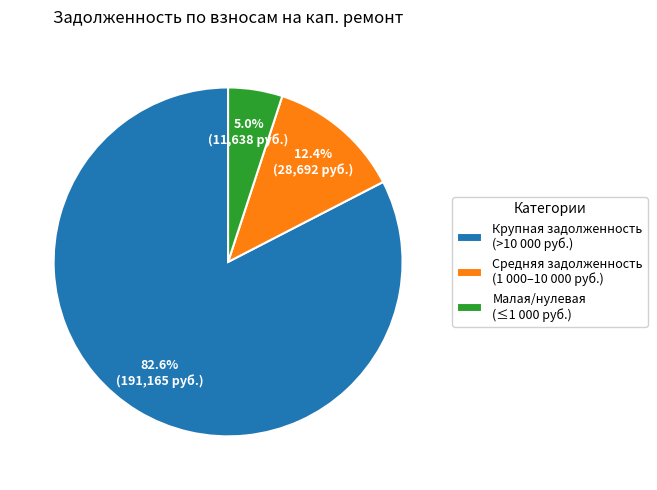

Is there any slice that represents more than half of the pie?

Yes